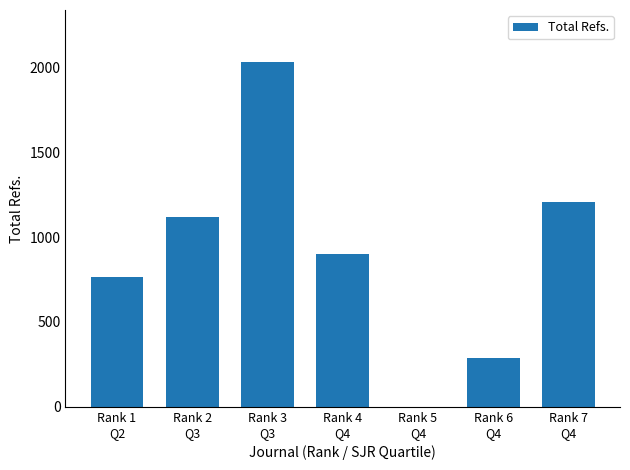

What is the maximum value shown in the chart?

2033